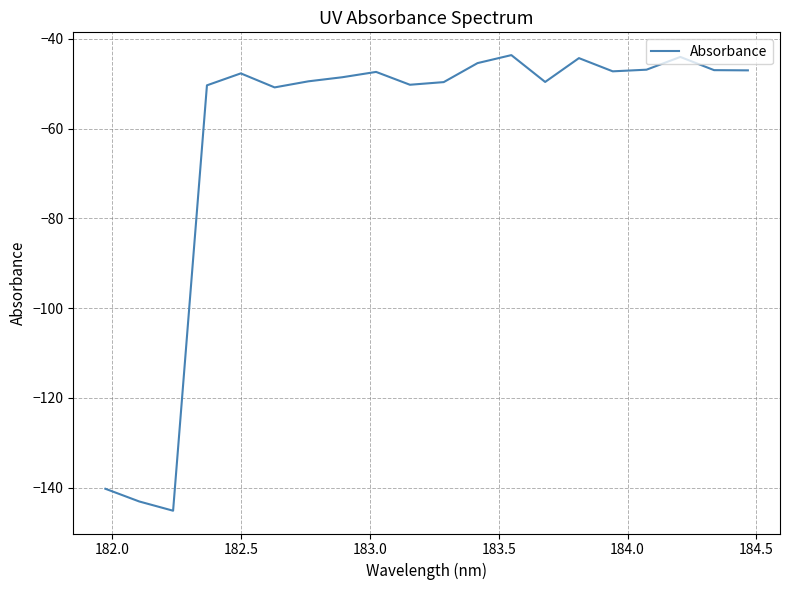

What is the minimum value shown in the chart?

-145.1